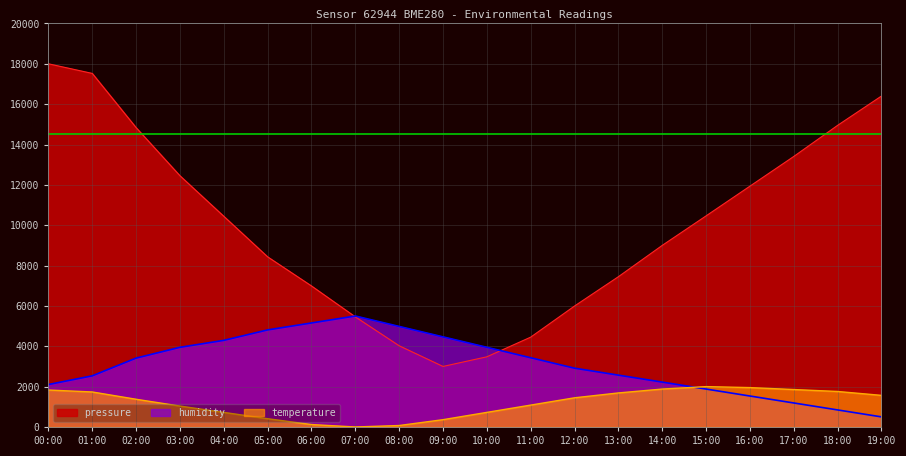

Does the chart display data point markers on the line(s)?

No